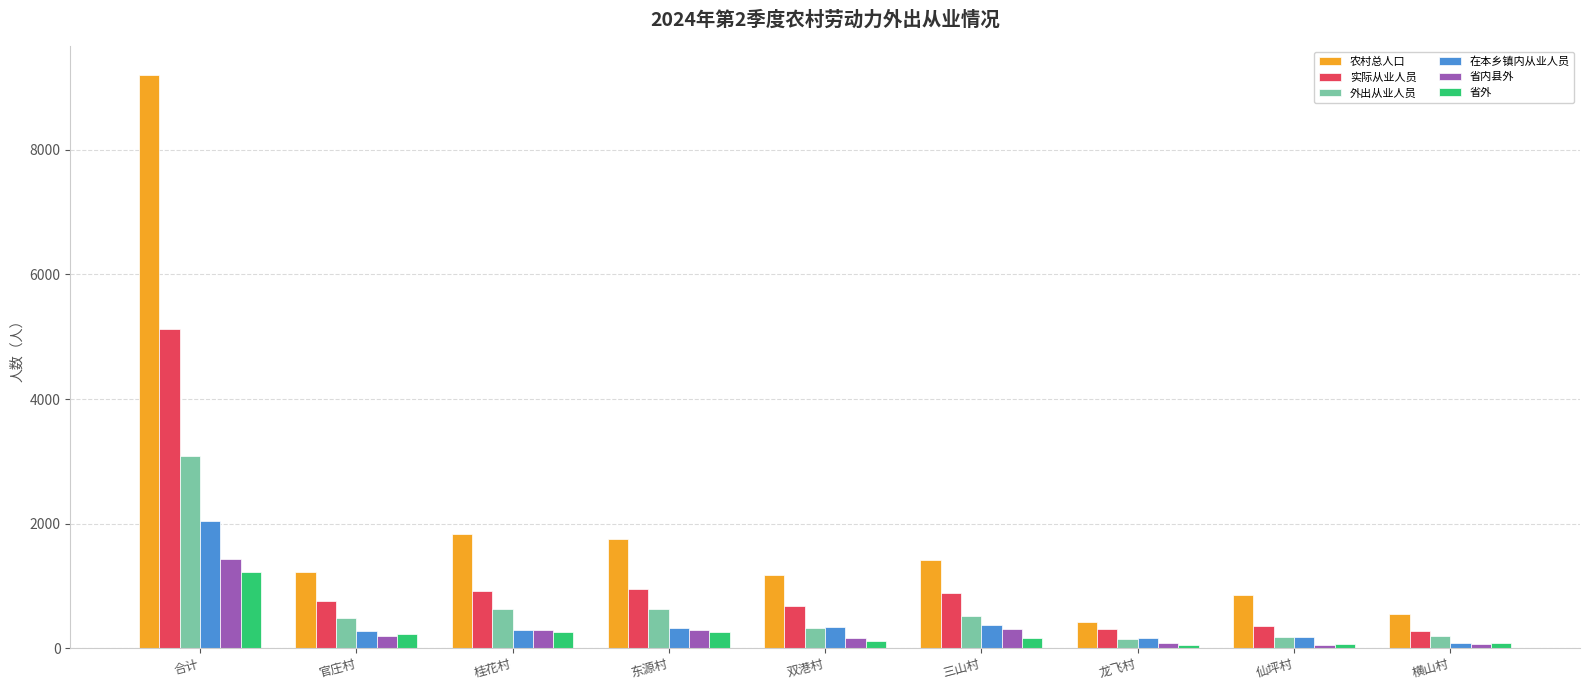

Is it true that 外出从业人员 equals 196 at 横山村?

True